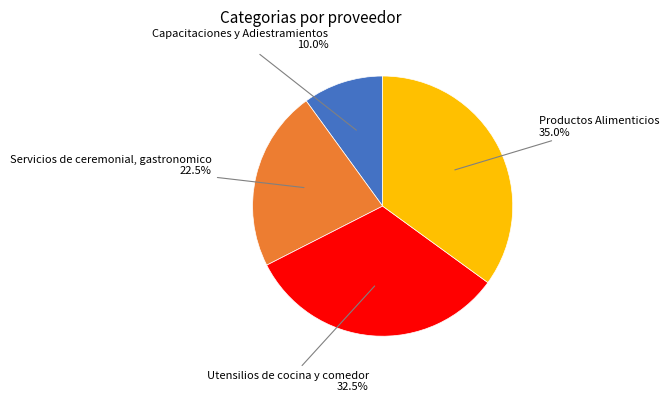

To the nearest percent, what is the difference between the Servicios de ceremonial, gastronomico and Utensilios de cocina y comedor slice percentages?

10%